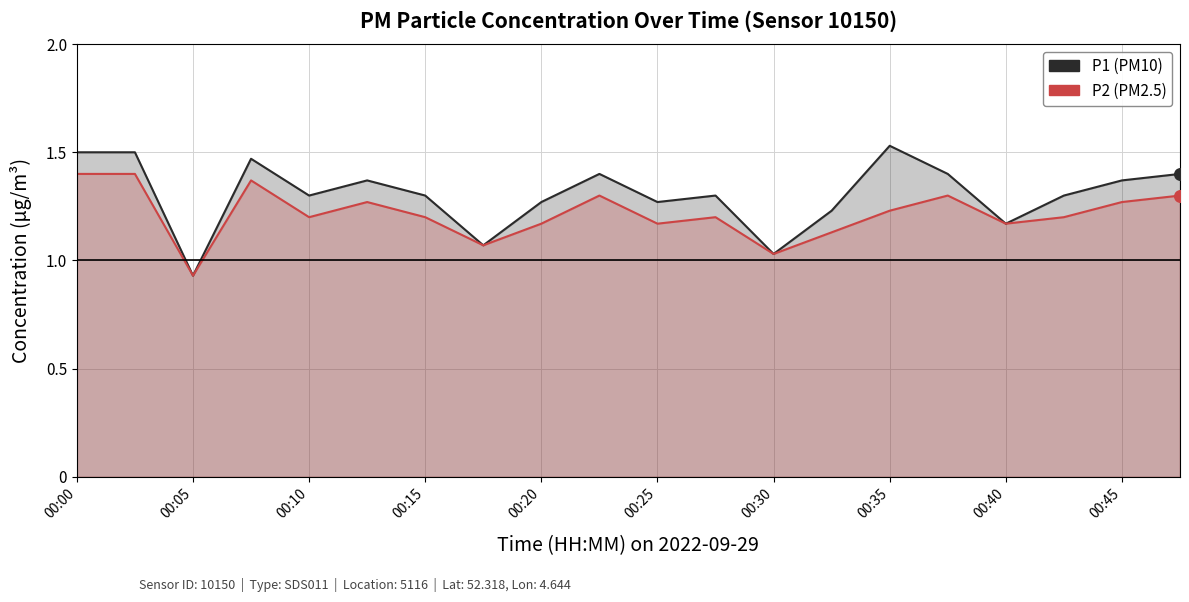

What are all the series names shown in the legend?

P1, P2